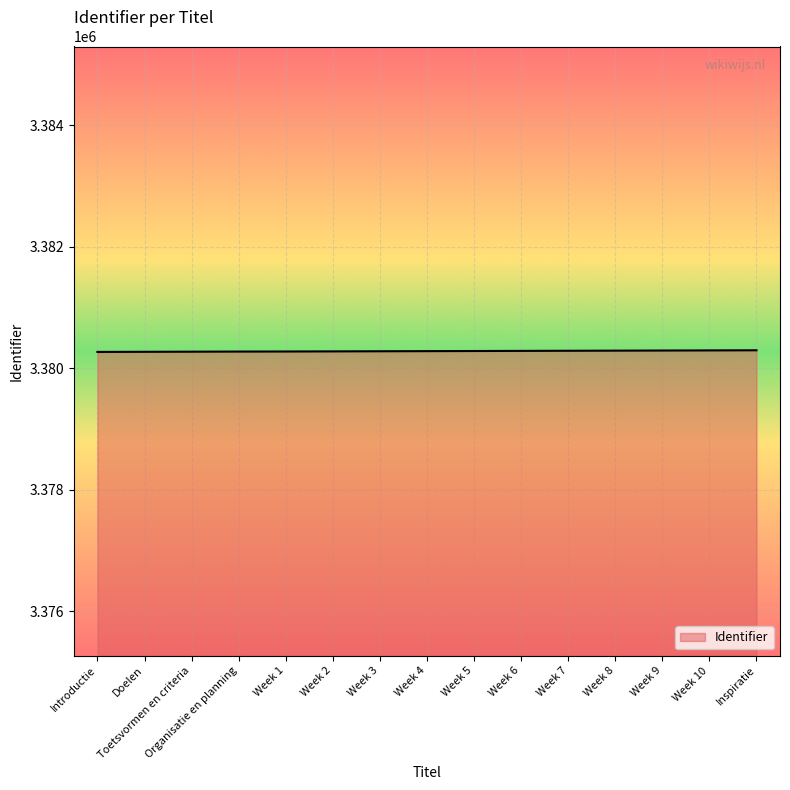

What is the sum of the values at Week 9 and Week 6?

6760584